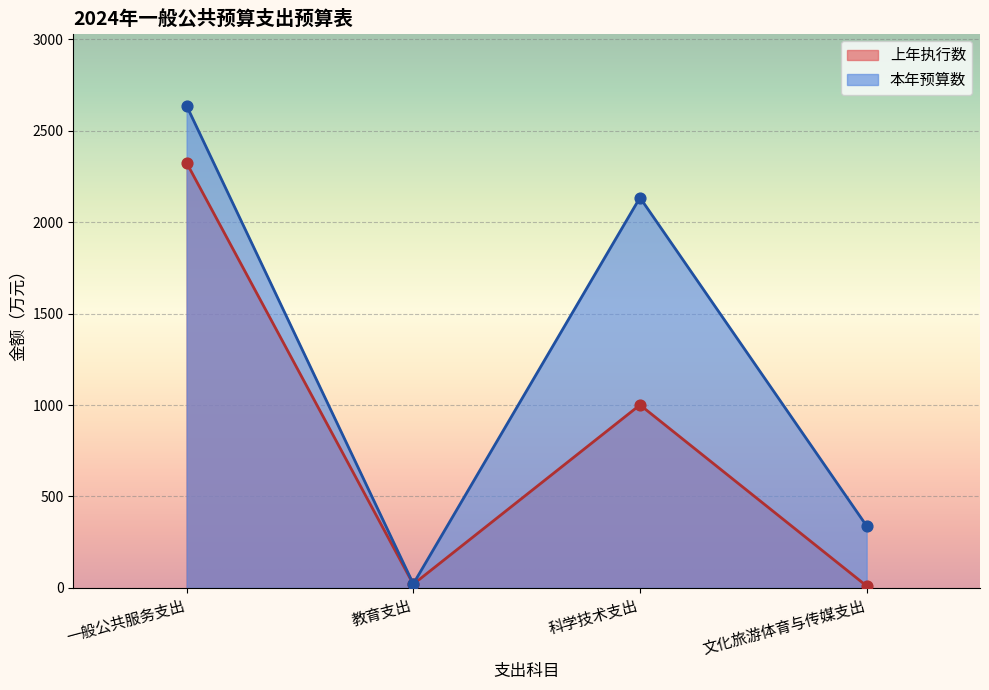

At how many categories does at least one series exceed 1588?

2